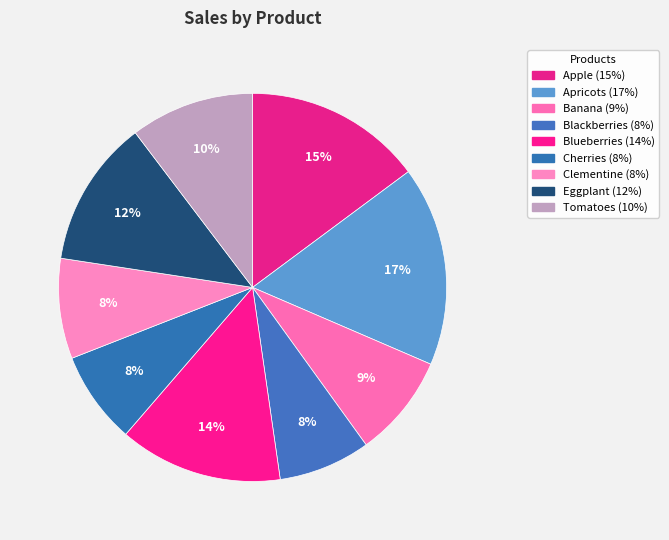

True or false: Eggplant accounts for 20% of the total.

False